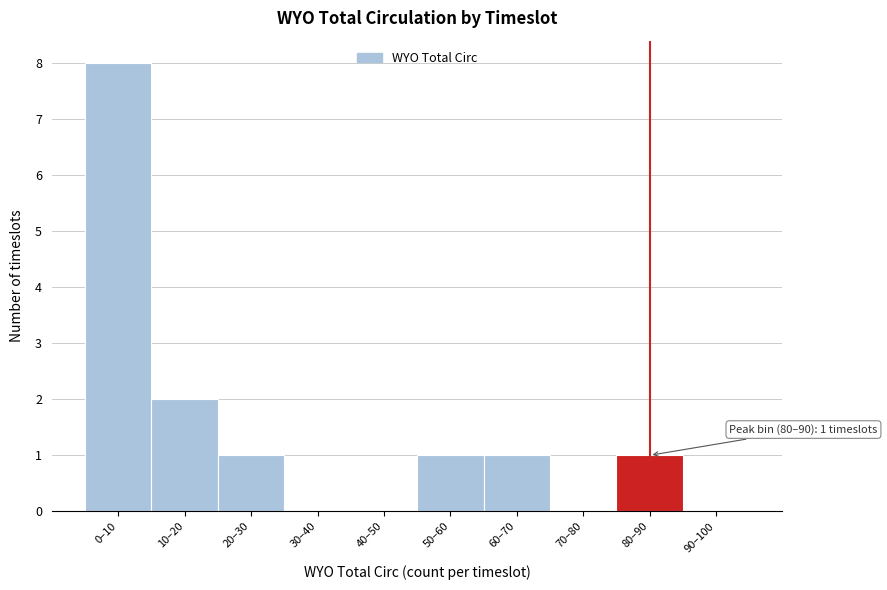

Reading left to right, transcribe all the data shown in this chart.

0–10=8	10–20=2	20–30=1	30–40=0	40–50=0	50–60=1	60–70=1	70–80=0	80–90=1	90–100=0